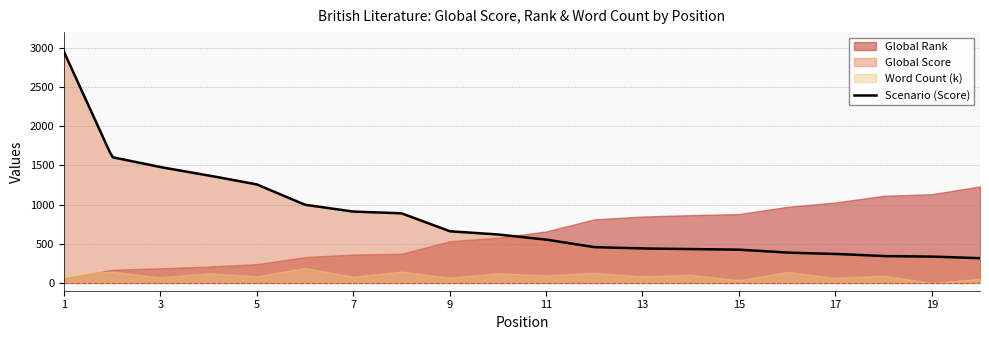

At which category does the chart reach its peak across all series?

1